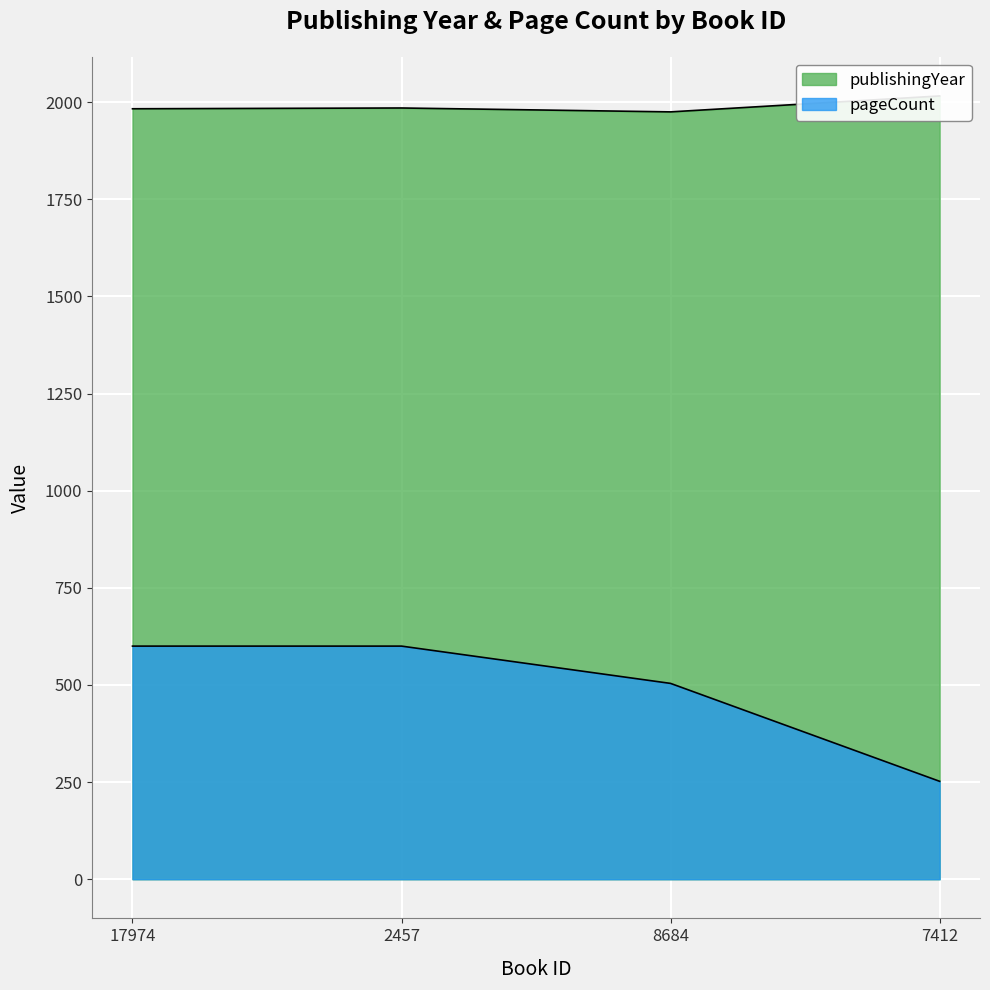

The value of publishingYear at 7412 is 1235. True or false?

False